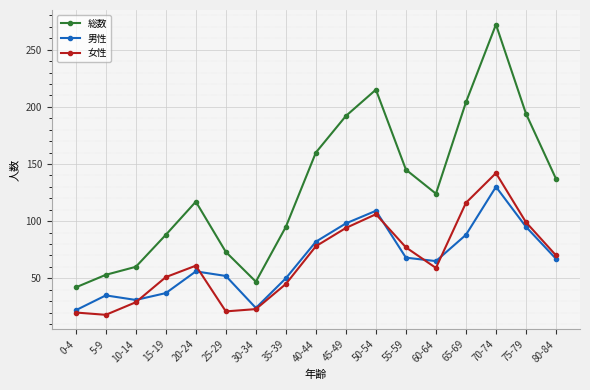

True or false: 女性 has a value of 62 at 75-79.

False